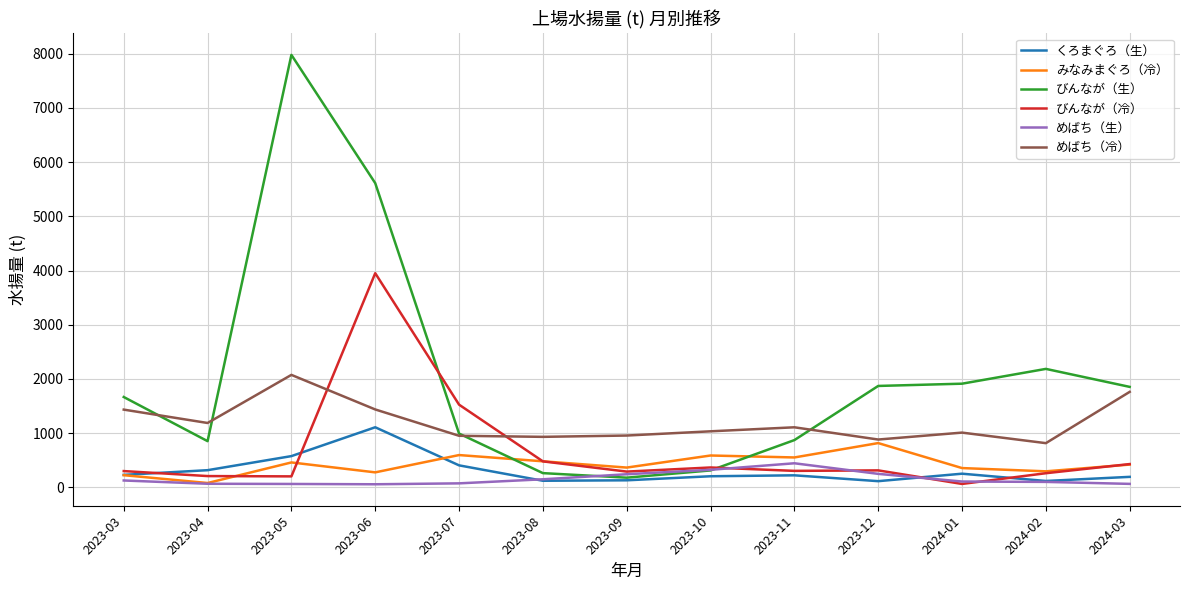

Which label corresponds to the largest value in the chart?

2023-05